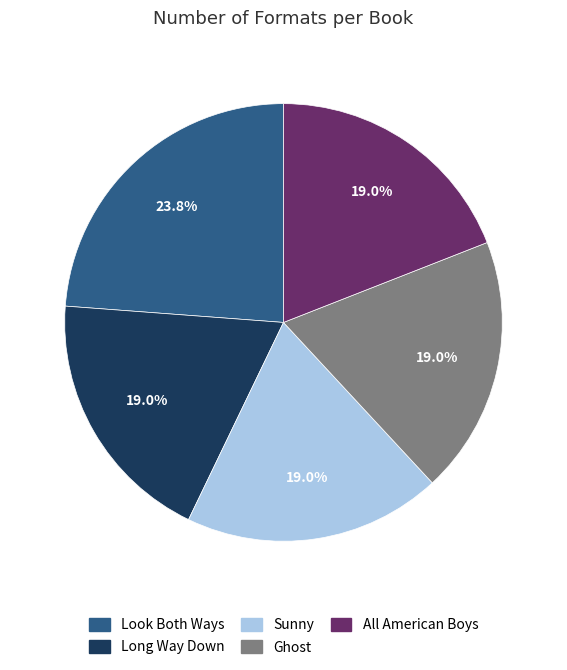

How many segments does this pie chart have?

5